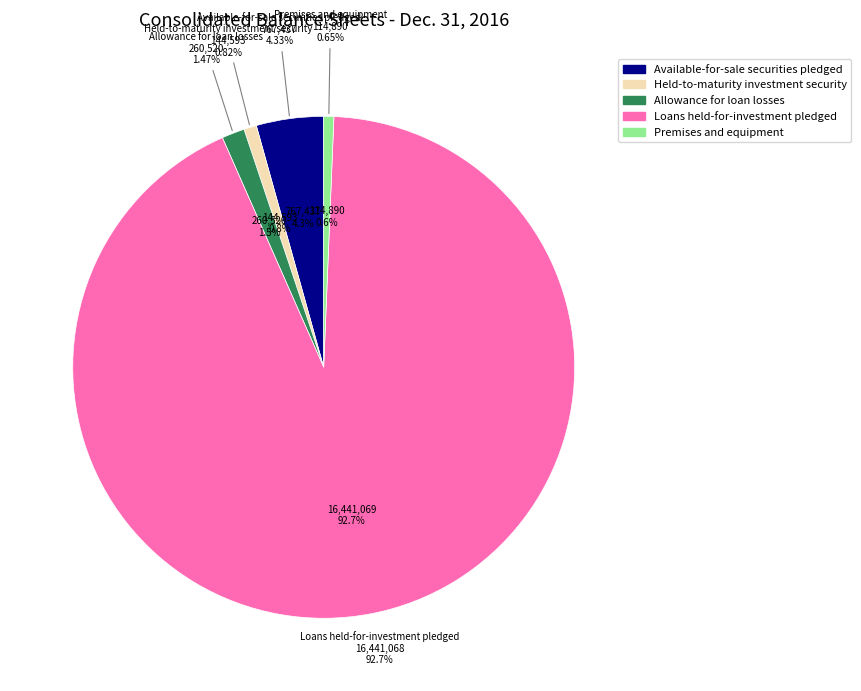

How many slices are in this pie chart?

5